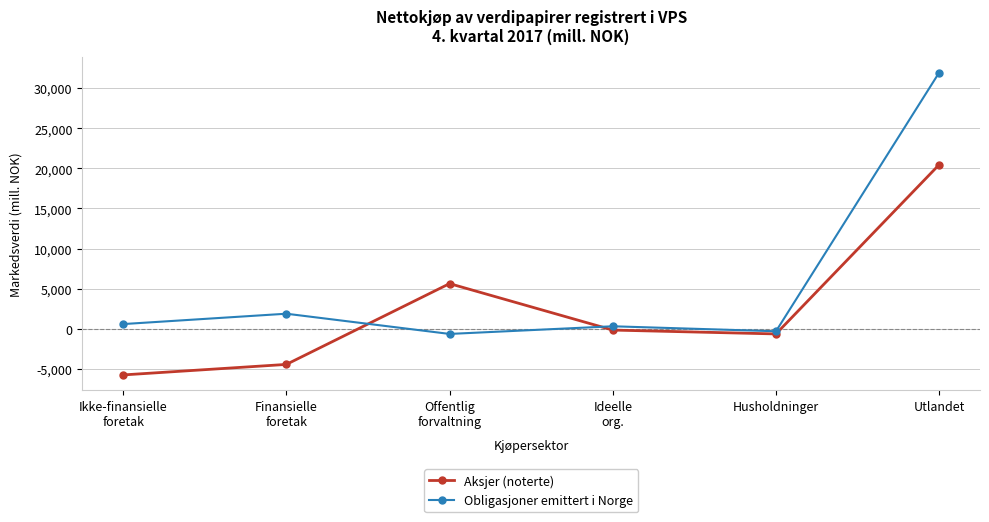

True or false: Obligasjoner emittert i Norge has a value of 31948 at Utlandet.

True